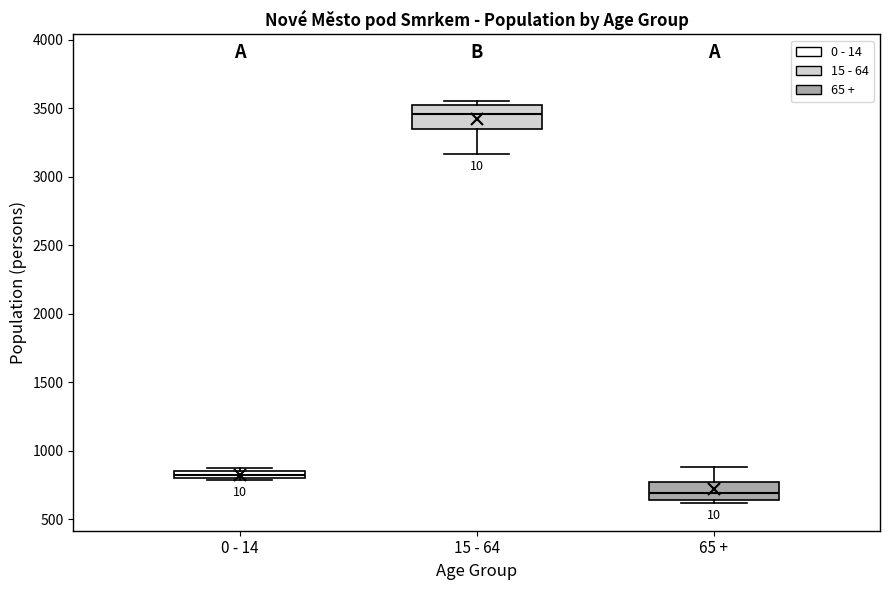

Where is the lower edge of the box for 15 - 64 on the y-axis? The values are not printed on the chart, so give them approximately, as read against the axis.

3350